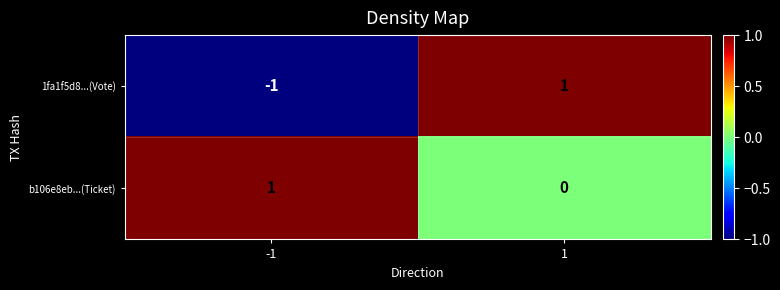

The value of b106e8eb...(Ticket) at 1 is 0. True or false?

True